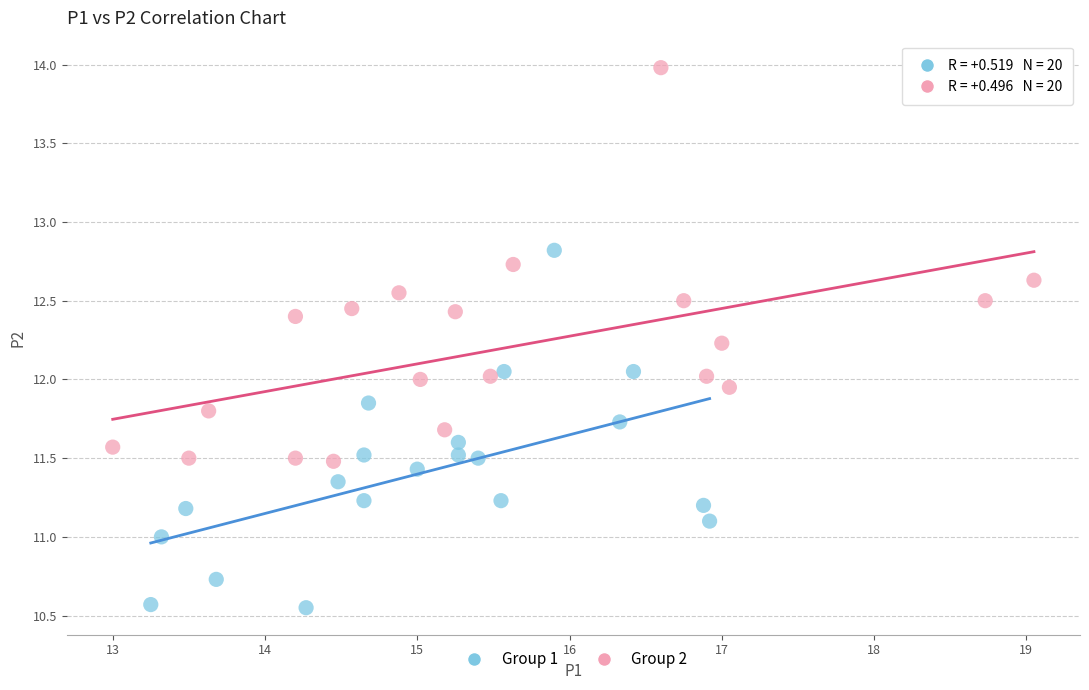

Which series contains the highest Y value?

Group 2